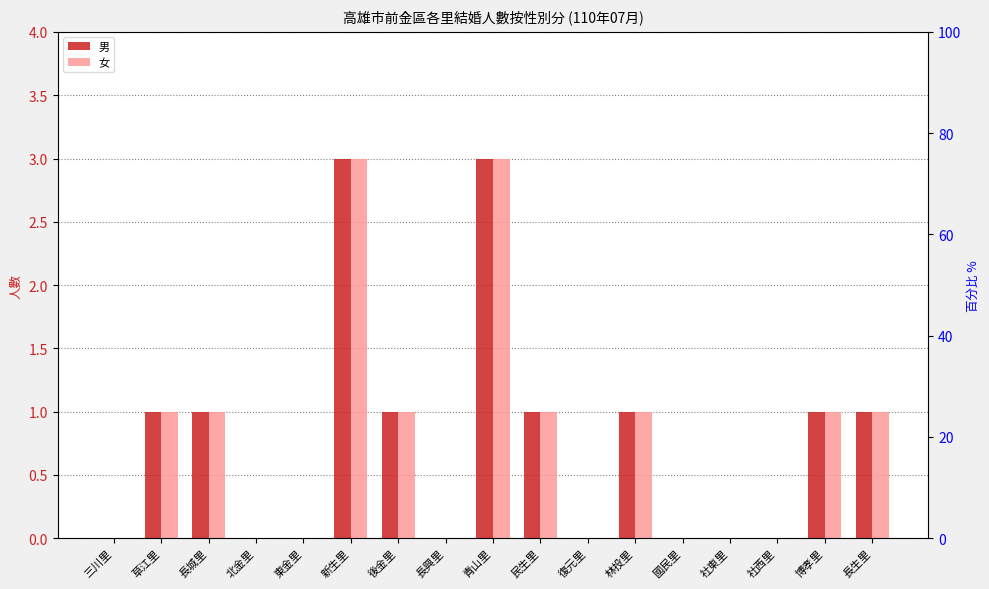

What are all the series names shown in the legend?

男, 女